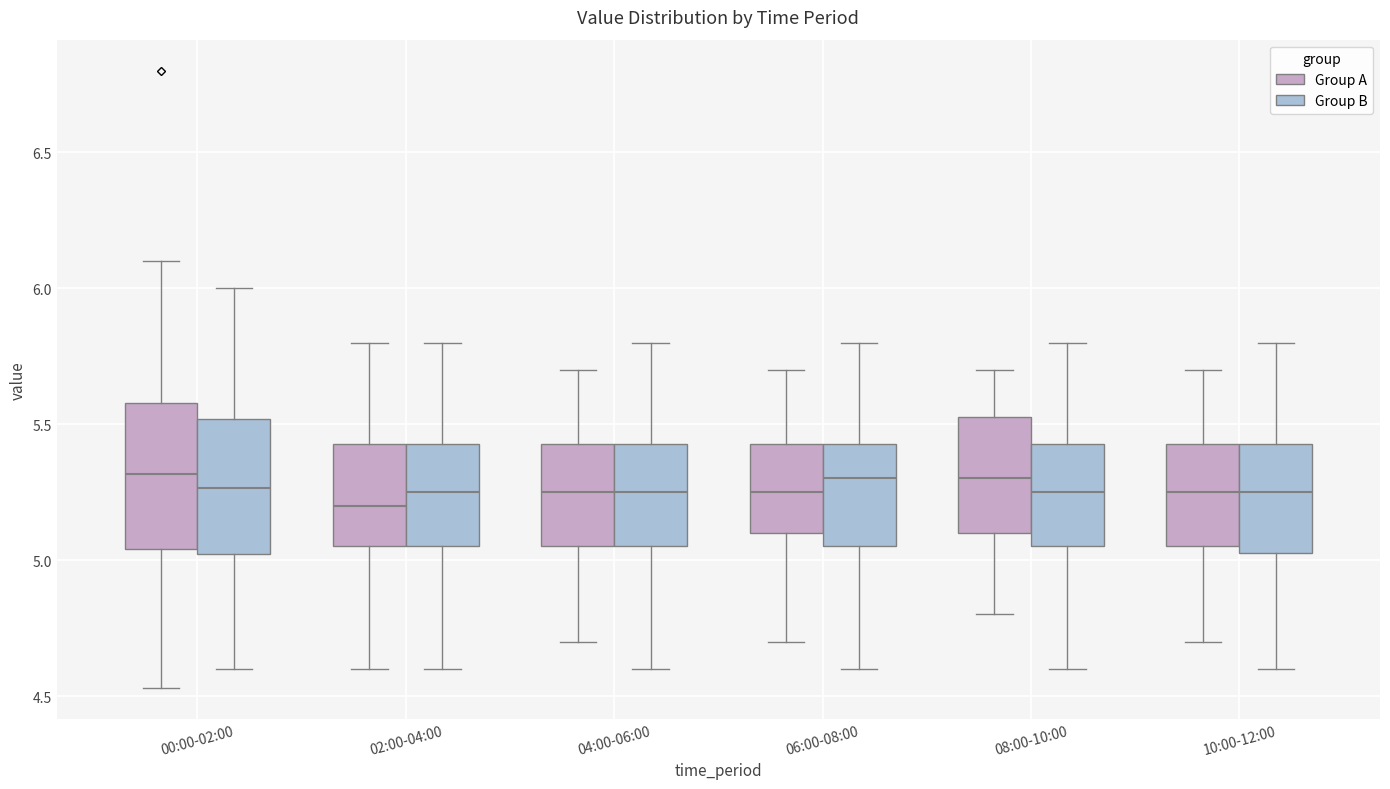

Reading left to right, transcribe this box plot: for each box, give where its median line is, the range the box spans, and where its two whiskers end, as read against the y-axis. The values are not printed on the chart, so give them approximately, as read against the axis.

00:00-02:00 (Group A): median 5.30, box 5.05 to 5.60, whiskers 4.55 to 6.10
00:00-02:00 (Group B): median 5.25, box 5.00 to 5.50, whiskers 4.60 to 6.00
02:00-04:00 (Group A): median 5.20, box 5.05 to 5.45, whiskers 4.60 to 5.80
02:00-04:00 (Group B): median 5.25, box 5.05 to 5.45, whiskers 4.60 to 5.80
04:00-06:00 (Group A): median 5.25, box 5.05 to 5.45, whiskers 4.70 to 5.70
04:00-06:00 (Group B): median 5.25, box 5.05 to 5.45, whiskers 4.60 to 5.80
06:00-08:00 (Group A): median 5.25, box 5.10 to 5.45, whiskers 4.70 to 5.70
06:00-08:00 (Group B): median 5.30, box 5.05 to 5.45, whiskers 4.60 to 5.80
08:00-10:00 (Group A): median 5.30, box 5.10 to 5.55, whiskers 4.80 to 5.70
08:00-10:00 (Group B): median 5.25, box 5.05 to 5.45, whiskers 4.60 to 5.80
10:00-12:00 (Group A): median 5.25, box 5.05 to 5.45, whiskers 4.70 to 5.70
10:00-12:00 (Group B): median 5.25, box 5.05 to 5.45, whiskers 4.60 to 5.80